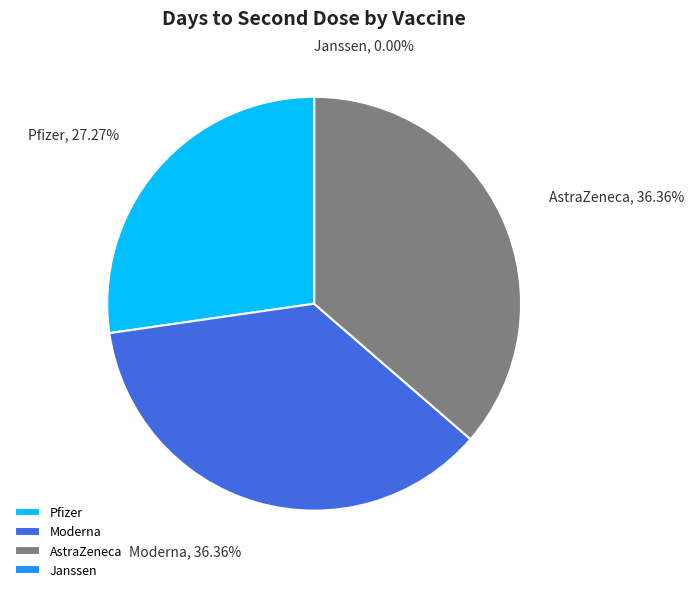

Do Pfizer and Janssen together represent more than half of the pie?

No